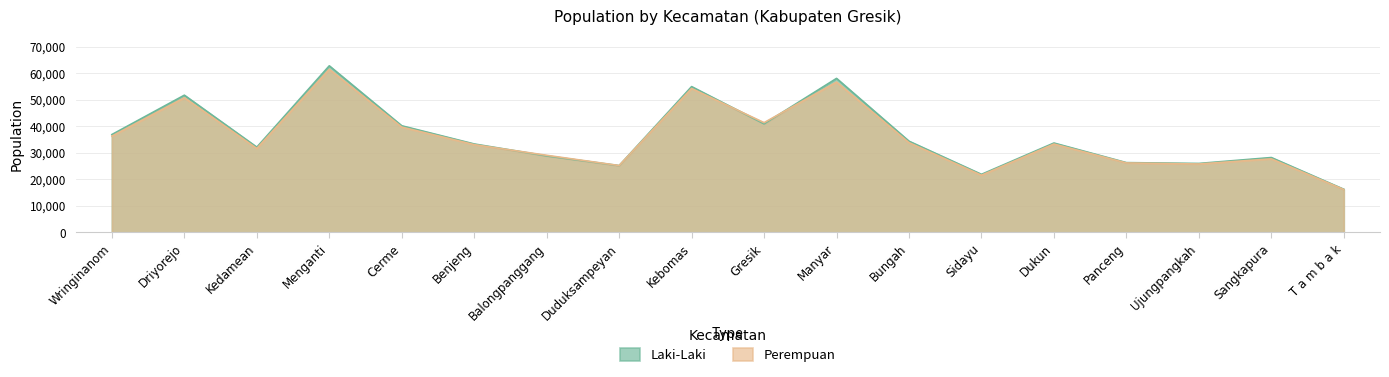

Rank the series by their average value, from lowest to highest.

Perempuan, Laki-Laki